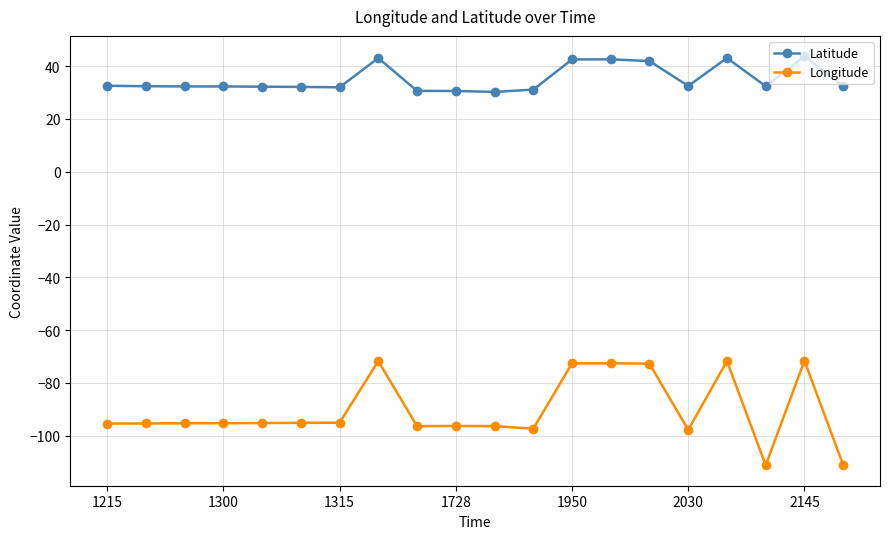

What is the minimum value shown in the chart?

-111.2